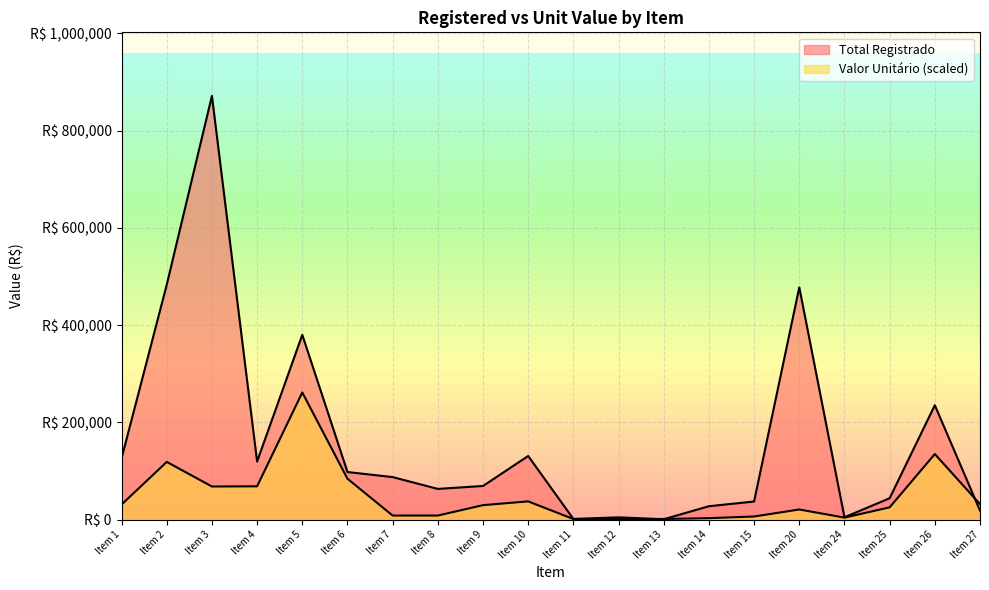

In Valor Unitário, how many points are lower than both neighbors (excluding endpoints)?

3